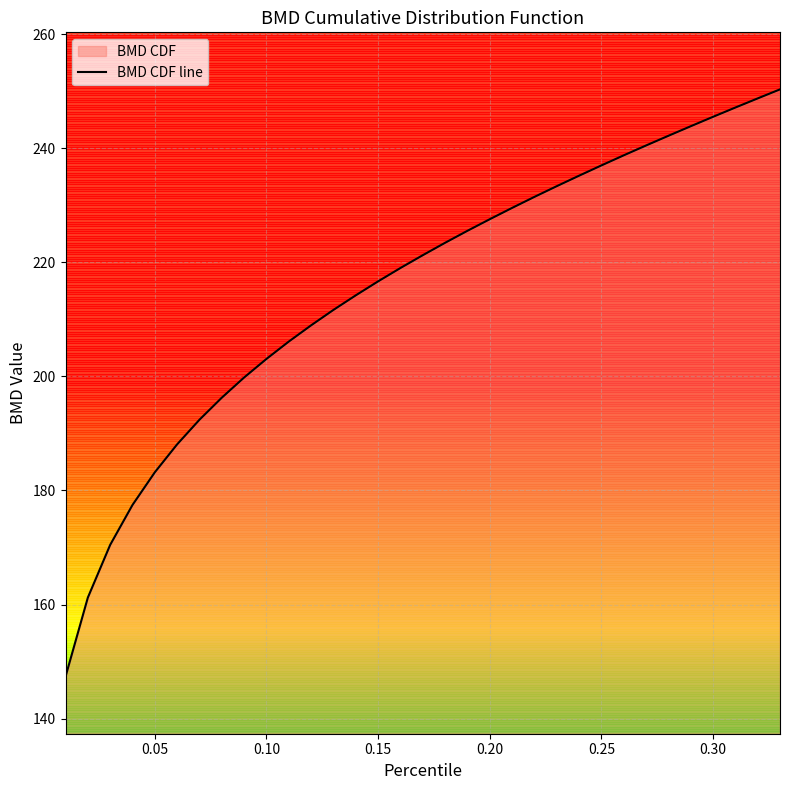

What is the value of the 28th point from the left?

242.2